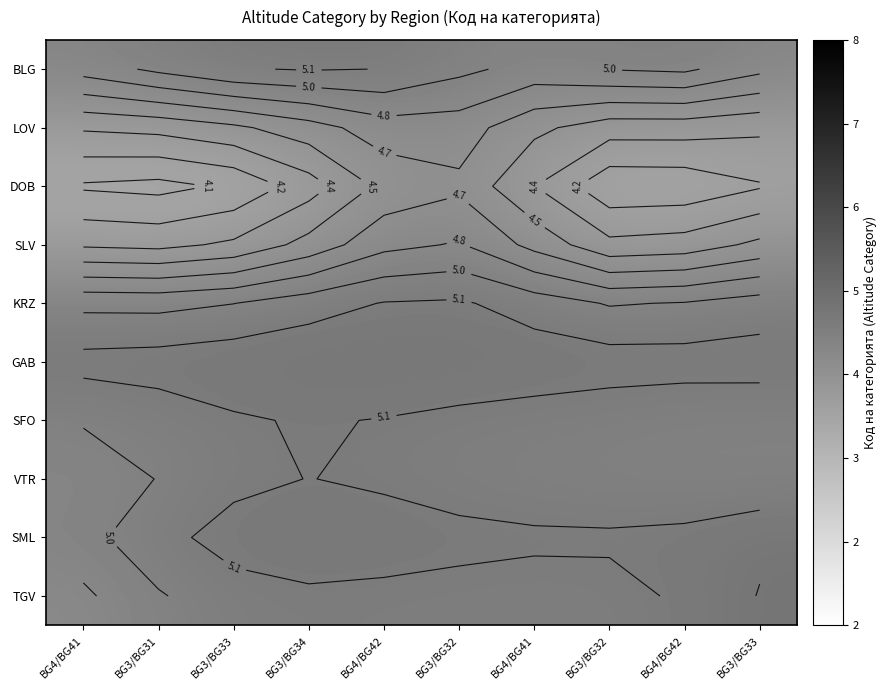

The value of SFO at BG4/BG41 is 5.0. True or false?

True